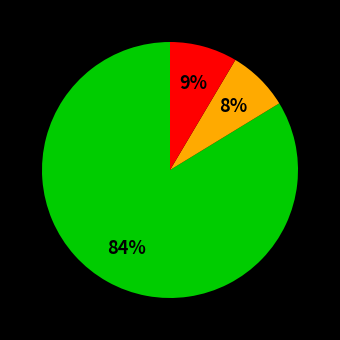

To the nearest percent, what is the average slice percentage?

33%